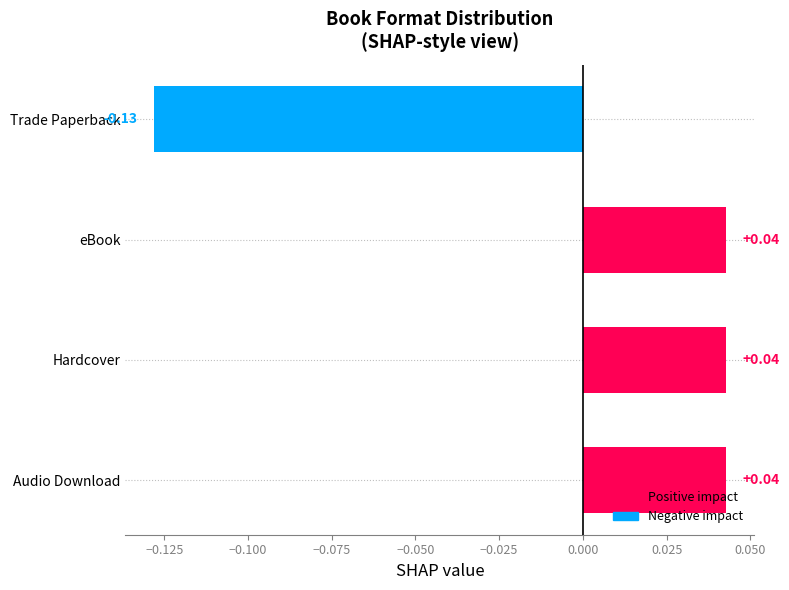

How many values are between 0 and 1?

3